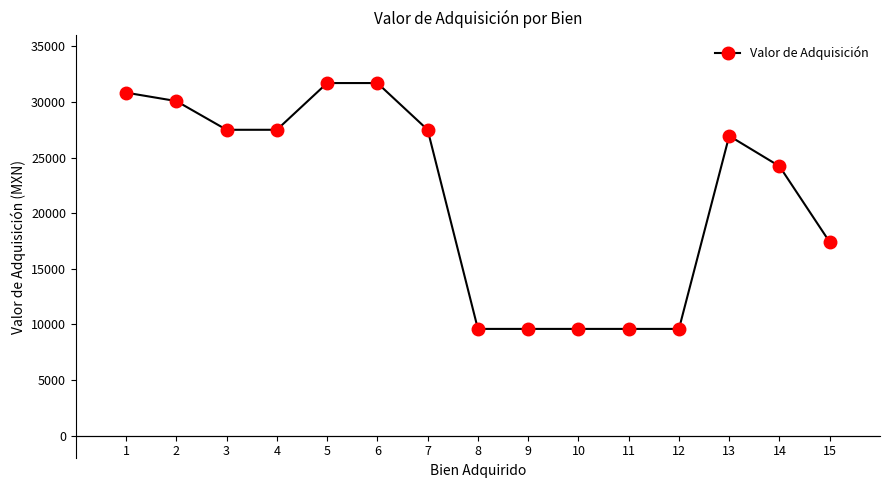

What is the minimum value shown in the chart?

9600.0